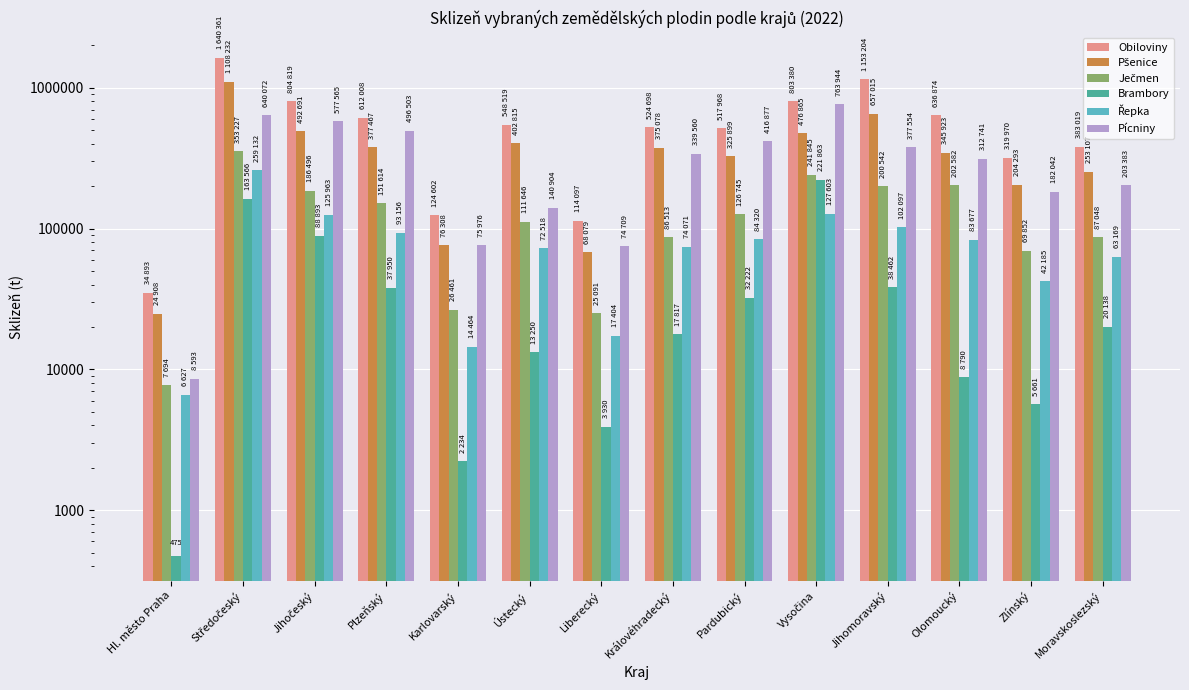

What position from the left is Olomoucký?

12